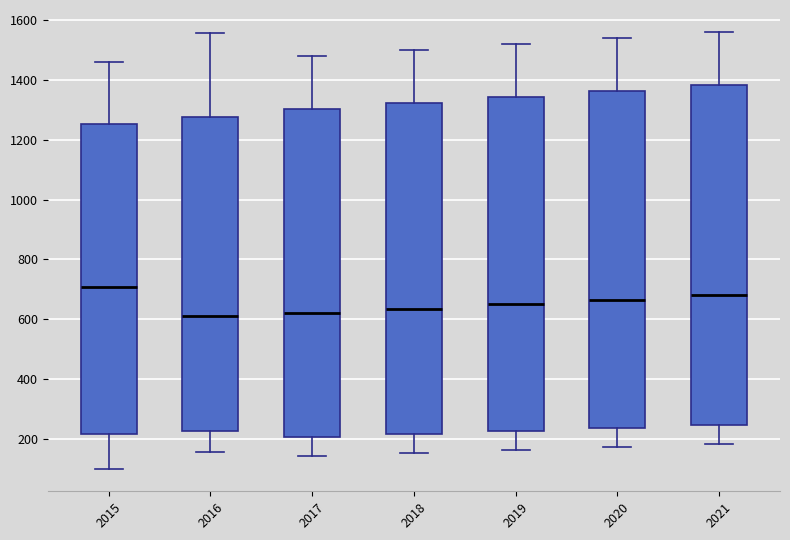

Reading left to right, transcribe this box plot: for each box, give where its median line is, the range the box spans, and where its two whiskers end, as read against the y-axis. The values are not printed on the chart, so give them approximately, as read against the axis.

2015: median 700, box 220 to 1260, whiskers 100 to 1460
2016: median 620, box 220 to 1280, whiskers 160 to 1560
2017: median 620, box 200 to 1300, whiskers 140 to 1480
2018: median 640, box 220 to 1320, whiskers 160 to 1500
2019: median 660, box 220 to 1340, whiskers 160 to 1520
2020: median 660, box 240 to 1360, whiskers 180 to 1540
2021: median 680, box 240 to 1380, whiskers 180 to 1560